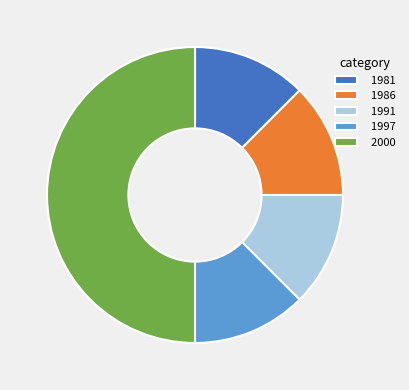

Approximately how many times larger is the value at 1991 compared to 1986?

1.0